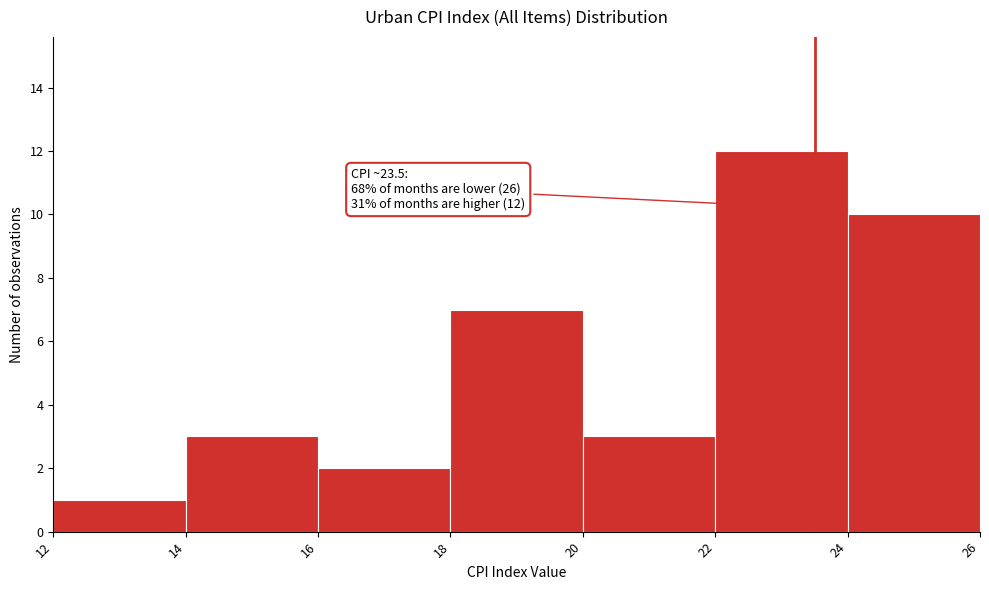

Which range on the x-axis has the tallest bar?

22 to 24